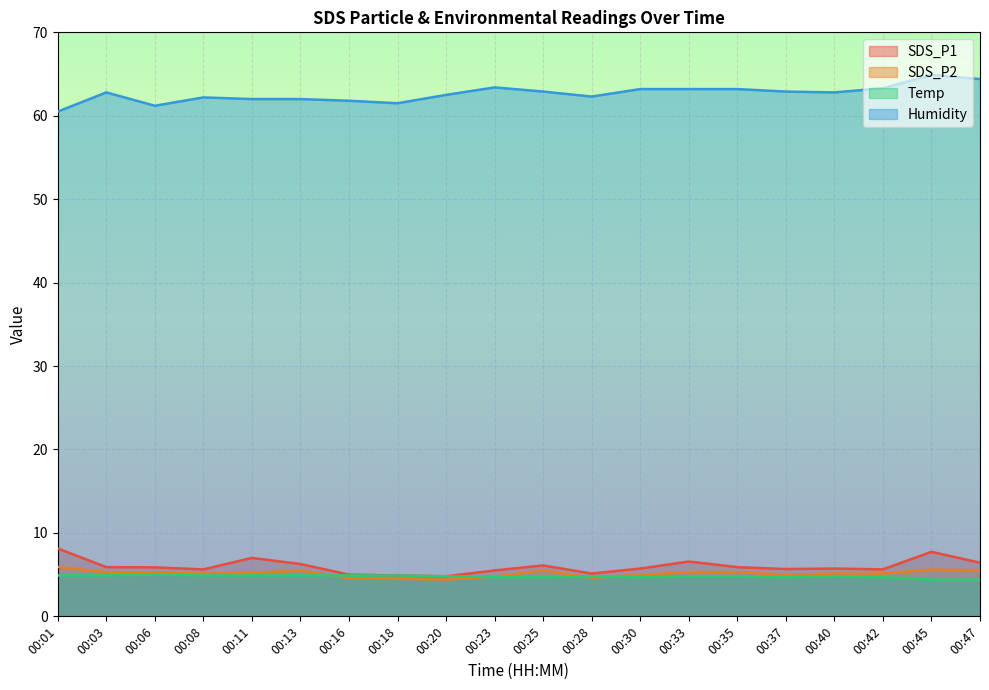

What is the total value across all series at 00:30?

78.6